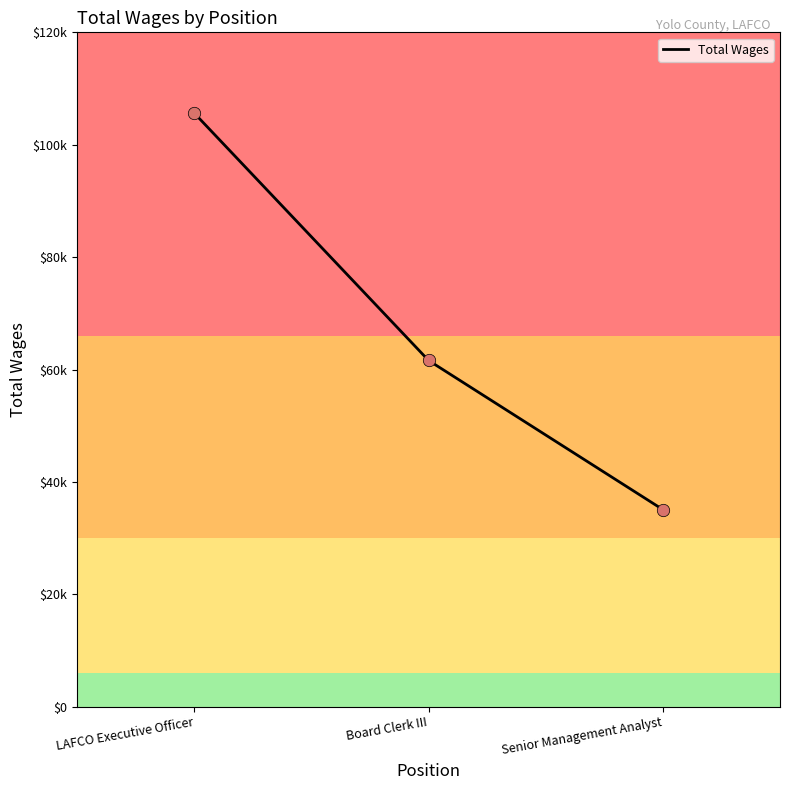

Is this an area chart (filled region under the line)?

No